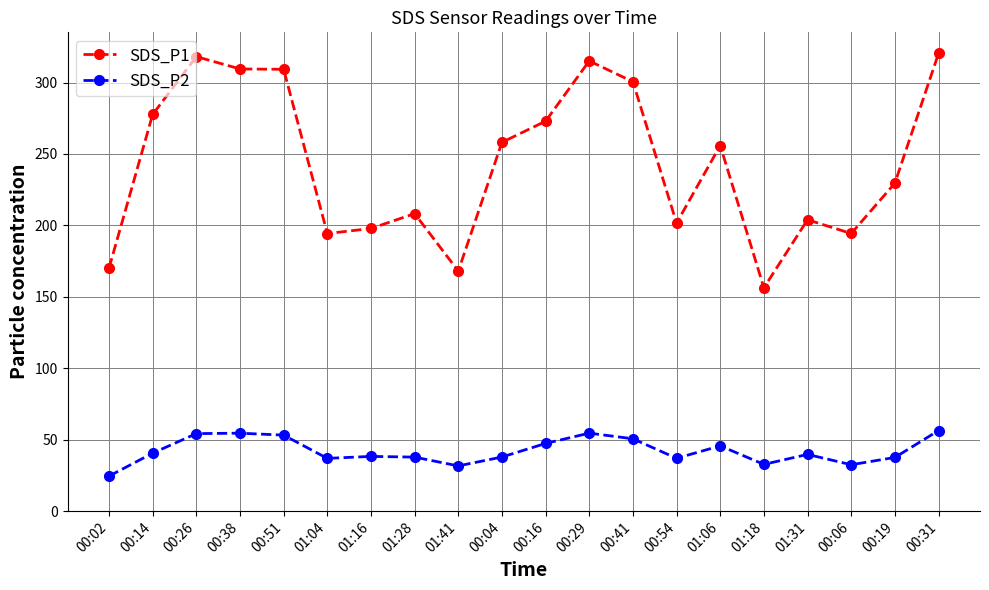

What is the highest value of the SDS_P2 series?

56.4